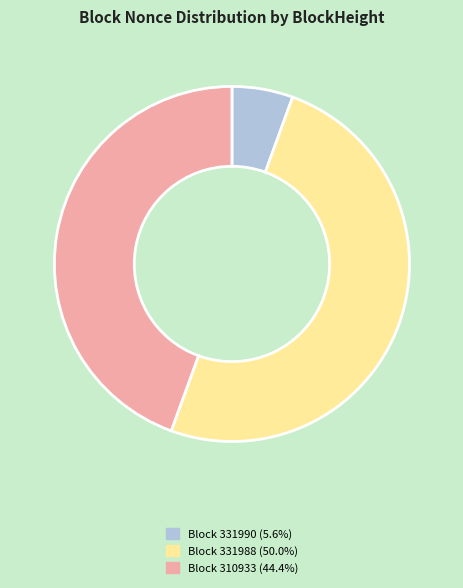

Does Block 331990 (5.6%) account for over 50% of the chart?

No